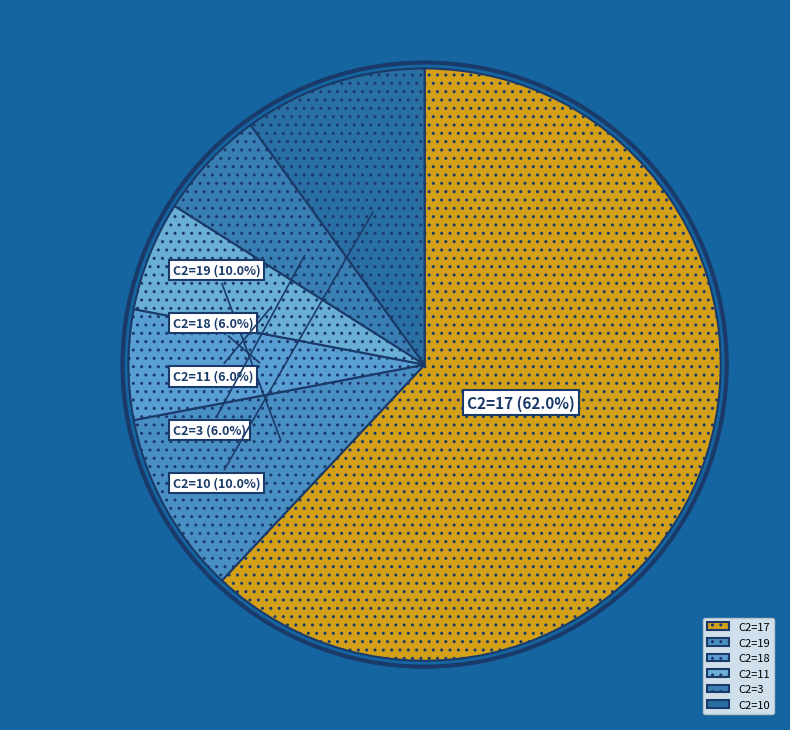

What percentage is the C2=19 slice, to the nearest percent?

10%